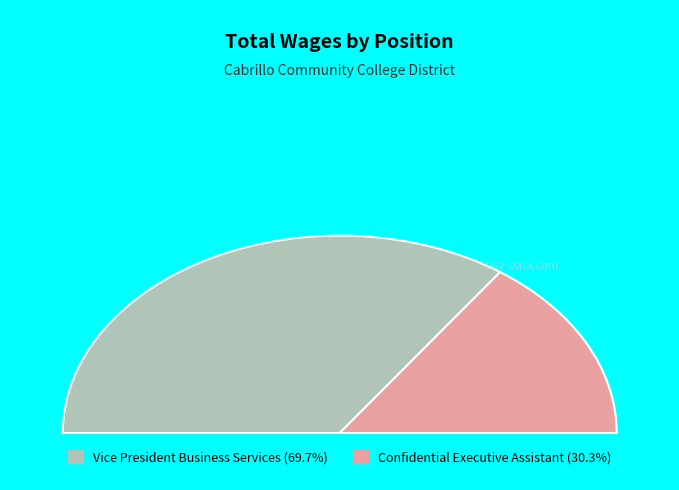

Rank the categories by value from lowest to highest.

Confidential Executive Assistant, Vice President Business Services